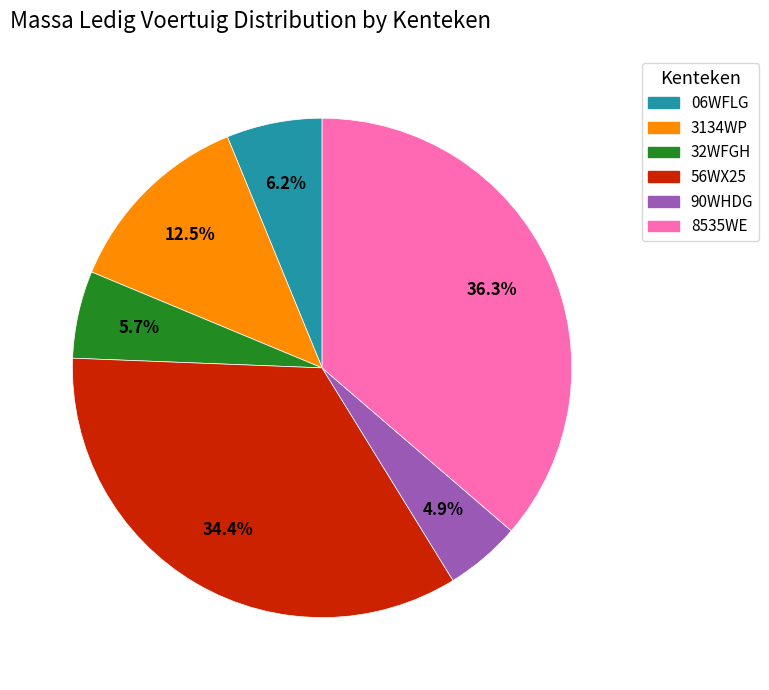

Which category has the biggest portion of the pie?

8535WE